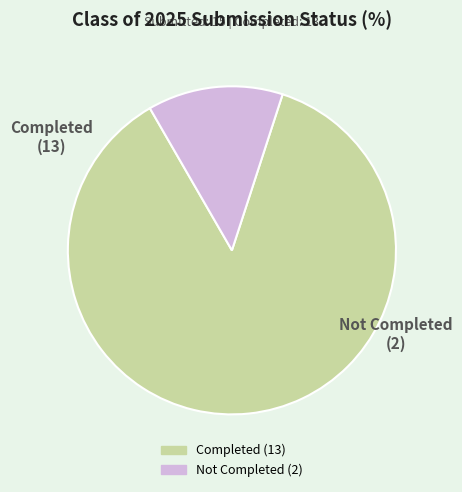

How many segments does this pie chart have?

2